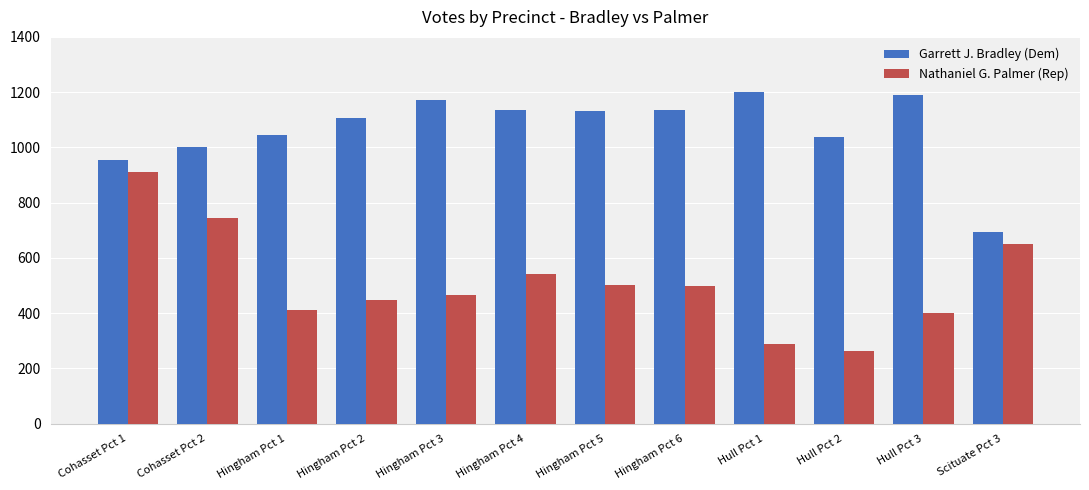

Rank the series by their maximum value, from lowest to highest.

Nathaniel G. Palmer (Rep), Garrett J. Bradley (Dem)